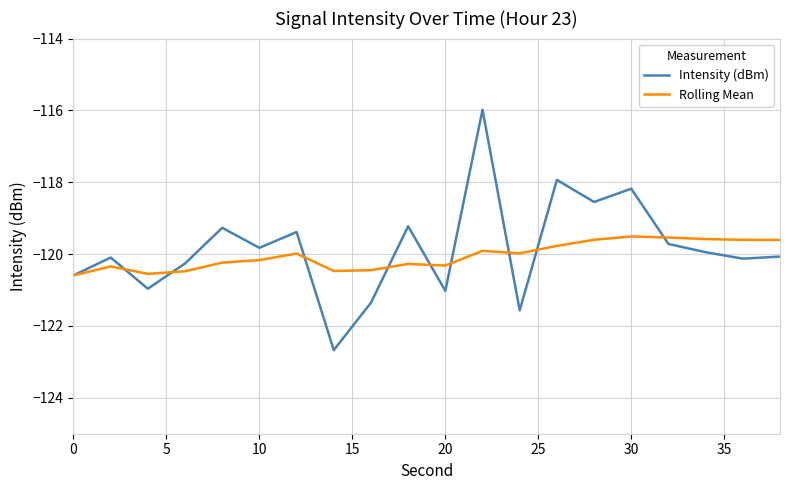

Which series has the widest spread of values?

Intensity (dBm)